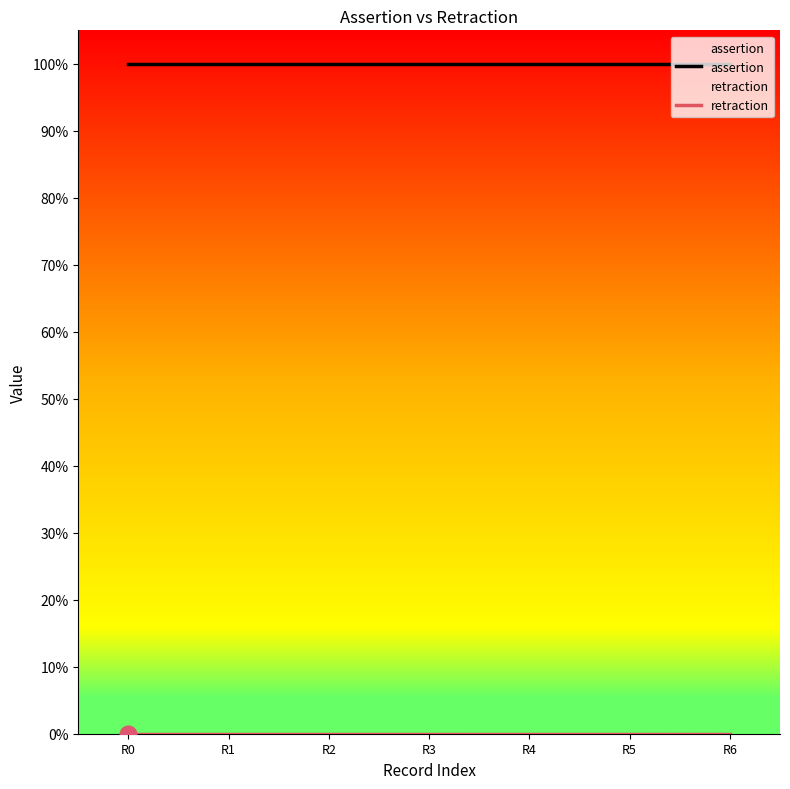

What is the total value across all series at R3?

1